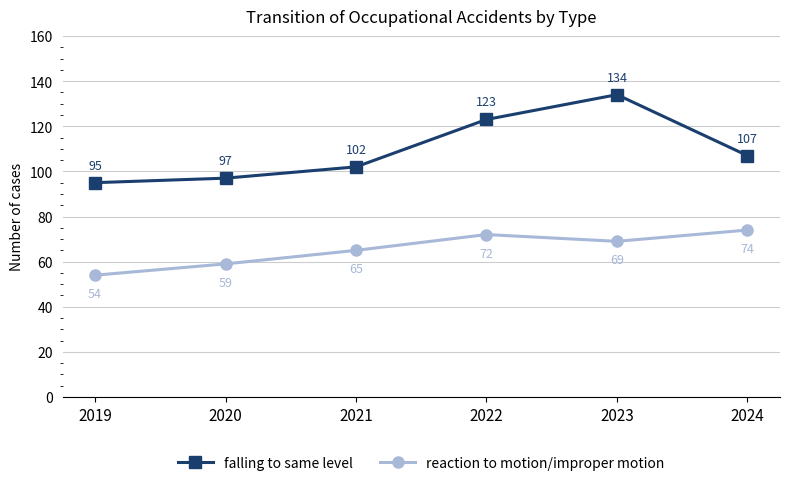

At how many categories does at least one series exceed 114?

2